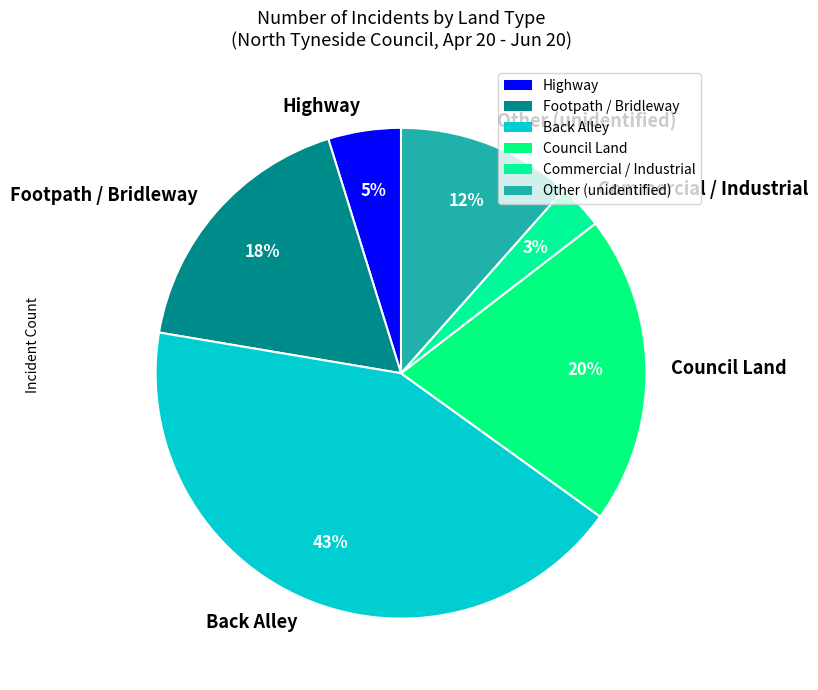

What is the ratio of the value at Other (unidentified) to the value at Council Land?

0.6